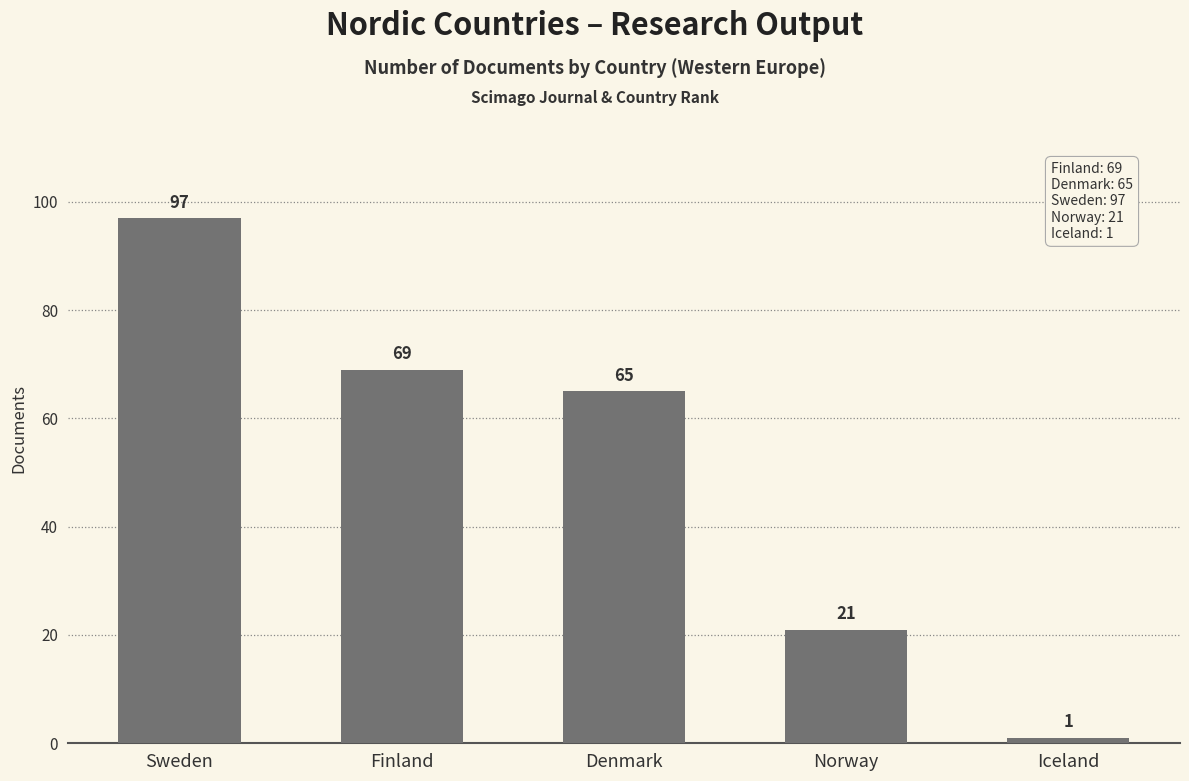

What position from the left is Finland?

2